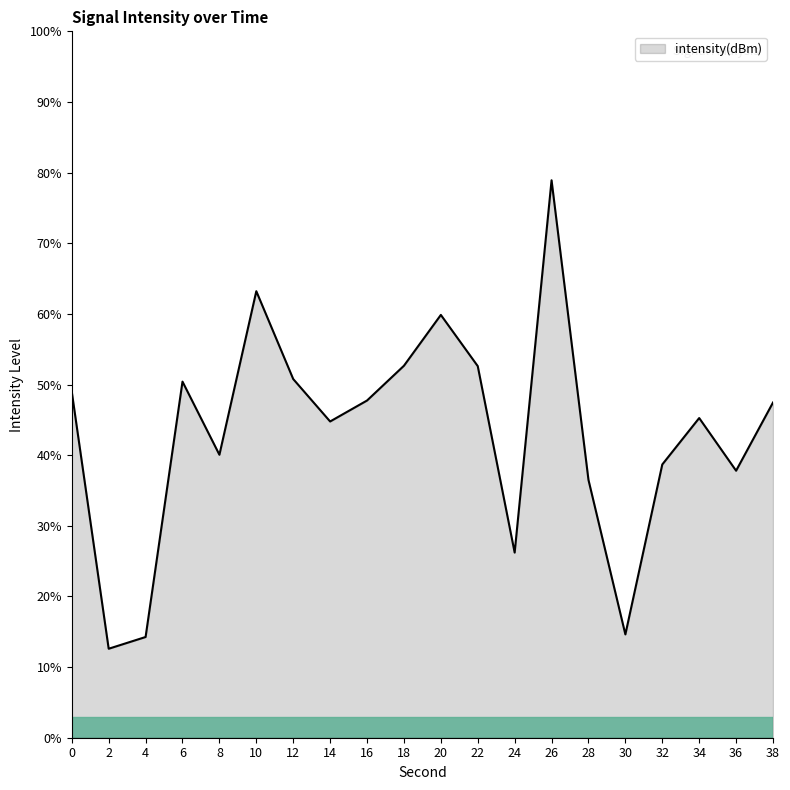

What is the smallest value displayed?

12.6